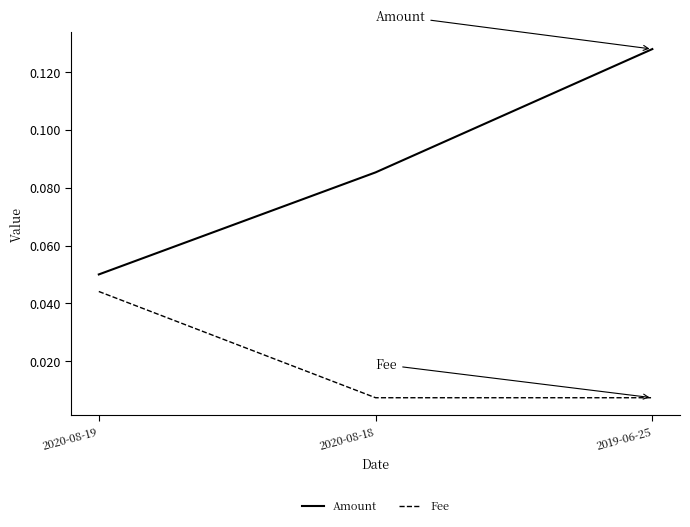

Count the Amount values in the range 0 to 1.

3